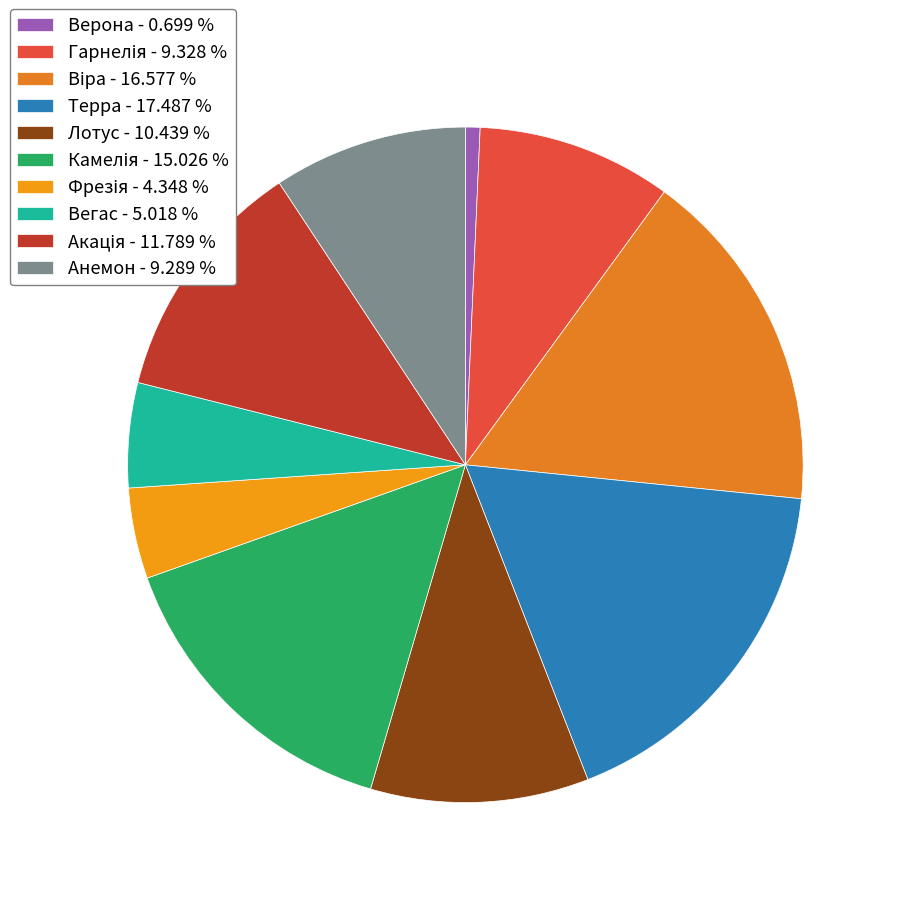

True or false: Акація accounts for 6% of the total.

False